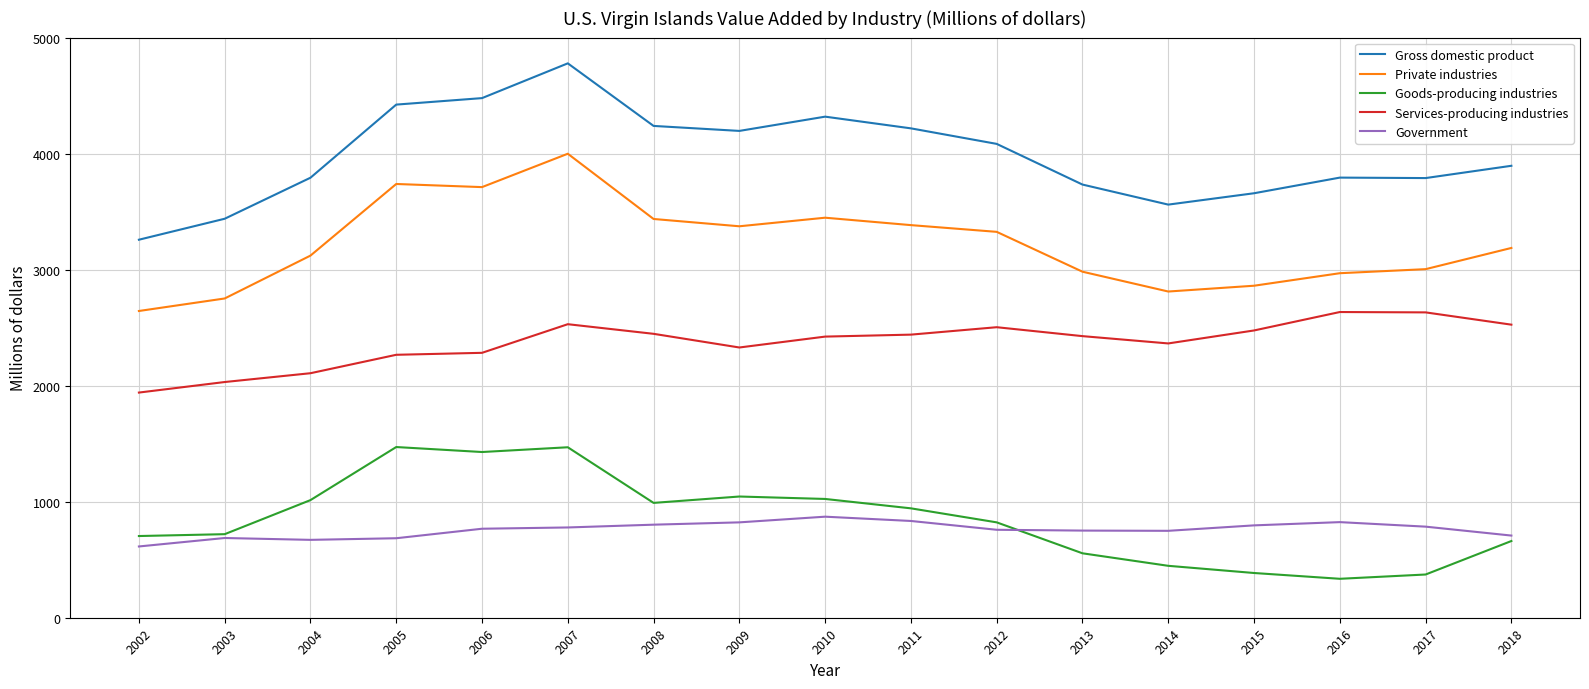

What is the maximum value shown in the chart?

4784